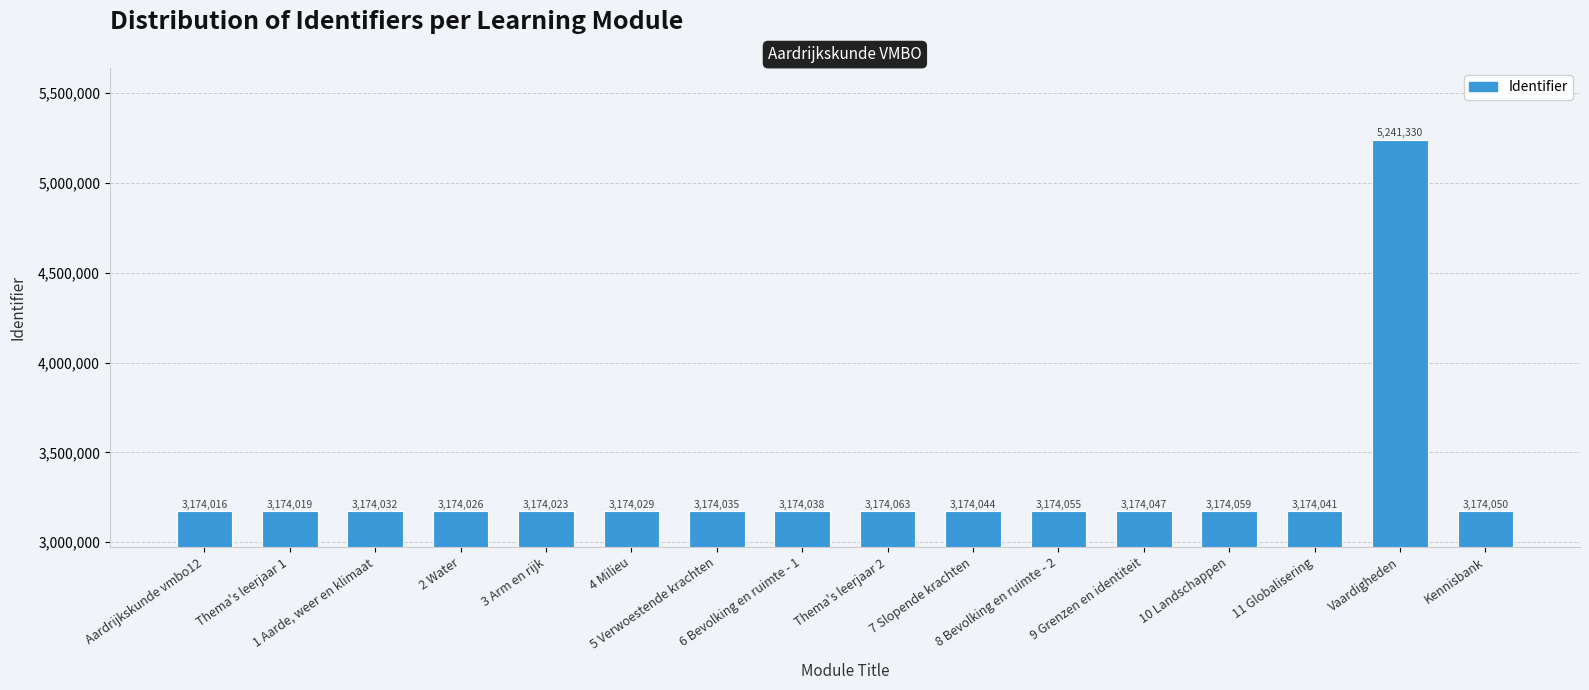

True or false: the data shows 1598214 at Aardrijkskunde vmbo12.

False